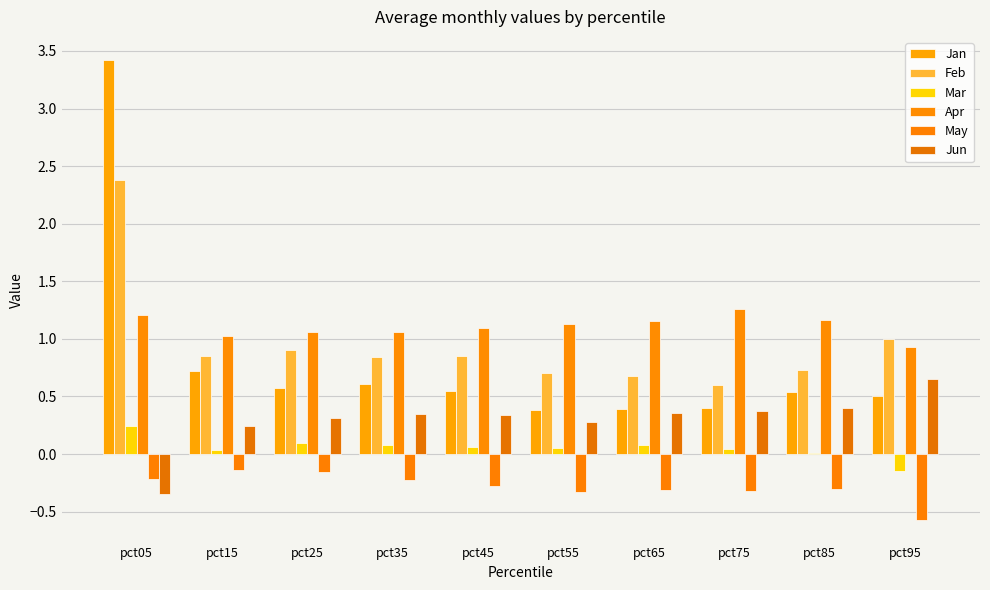

At which label does Mar first exceed 0?

pct05